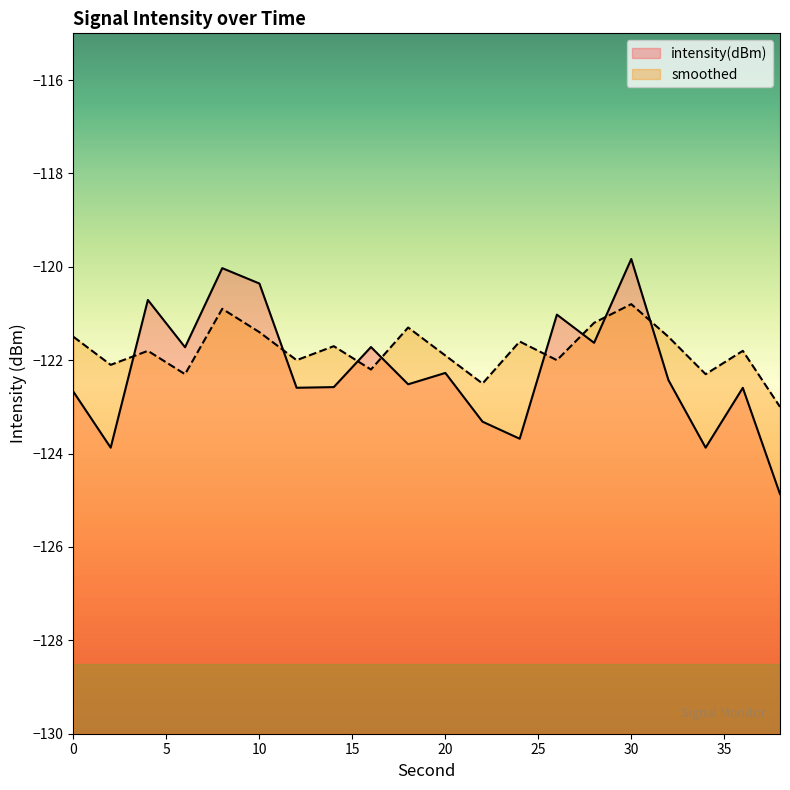

True or false: intensity(dBm) has a value of -189.6 at 10.

False